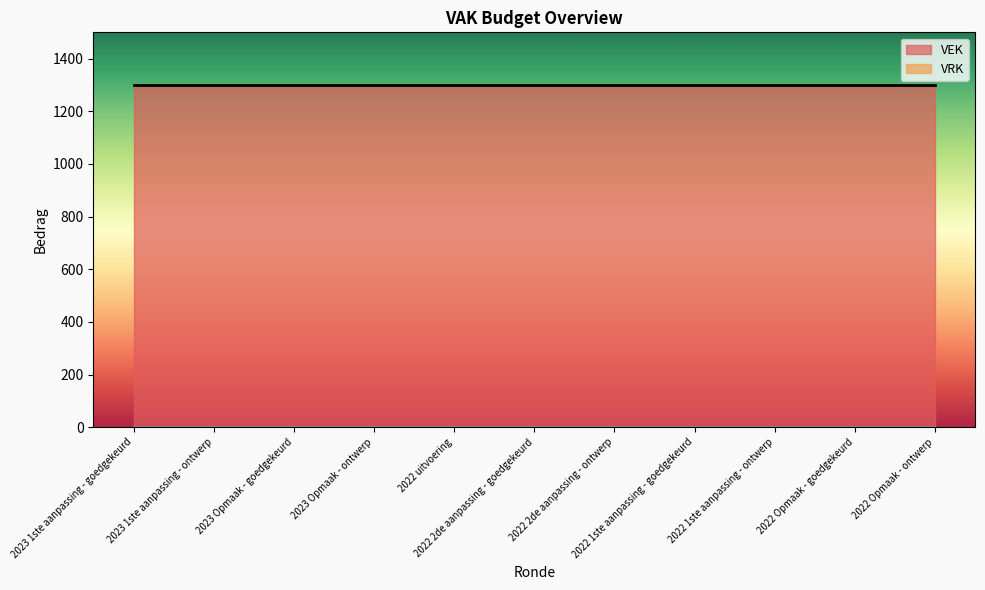

At which category is the sum across all series the highest?

2023 1ste aanpassing - goedgekeurd